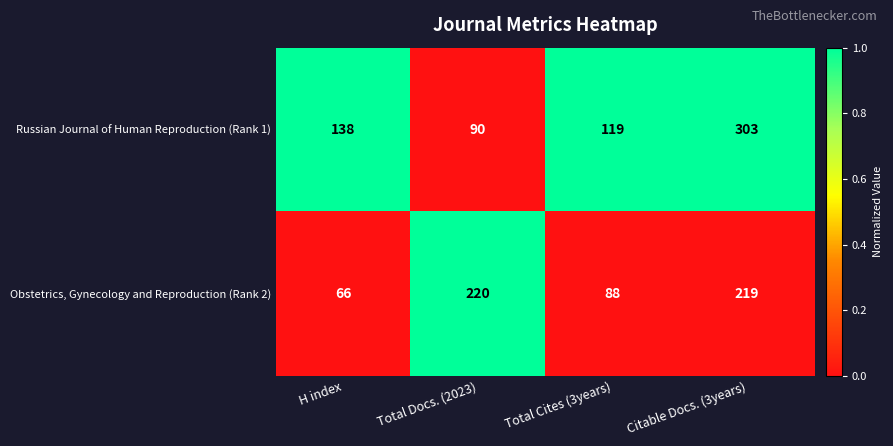

What is the approximate value of Russian Journal of Human Reproduction (Rank 1) at Citable Docs. (3years), to the nearest 5?

305